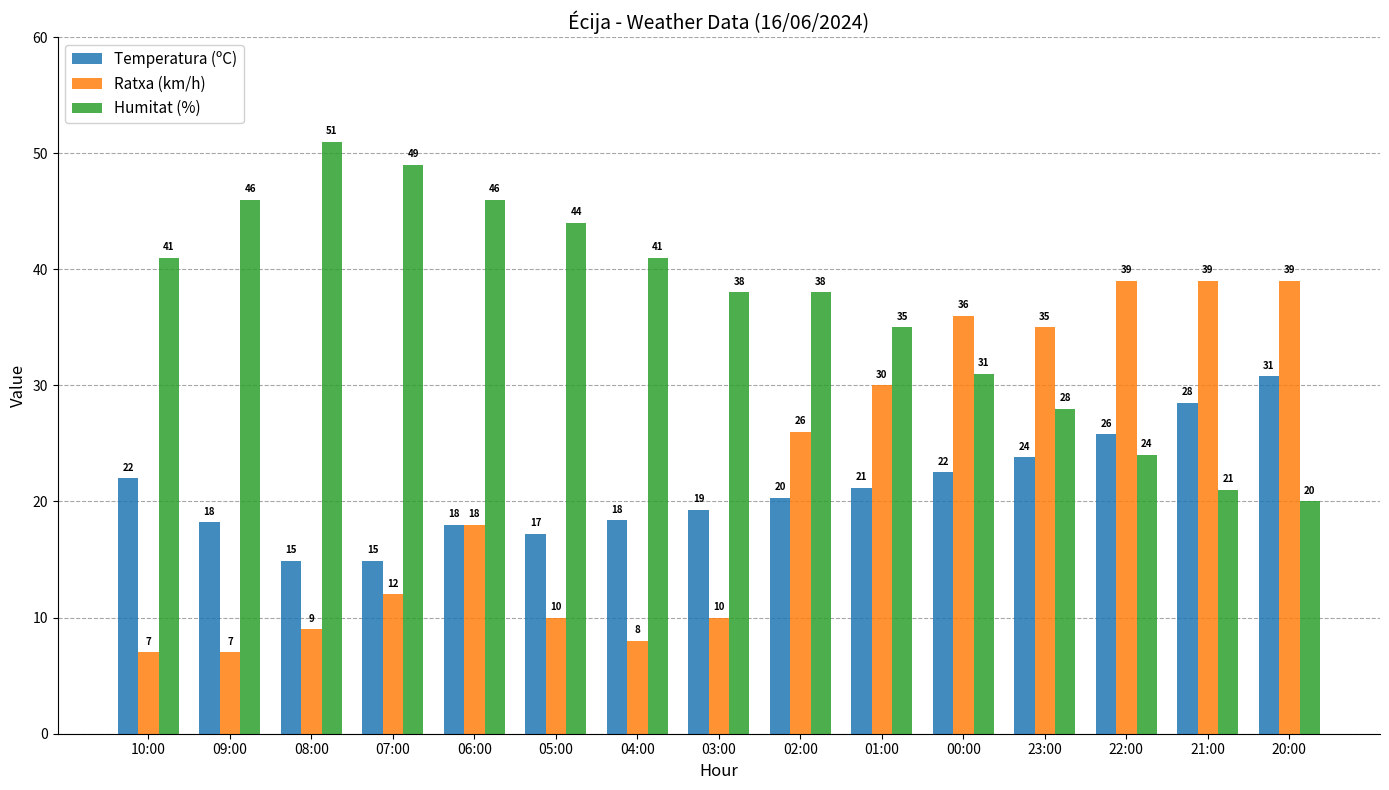

What are all the series names shown in the legend?

Temperatura (ºC), Ratxa (km/h), Humitat (%)